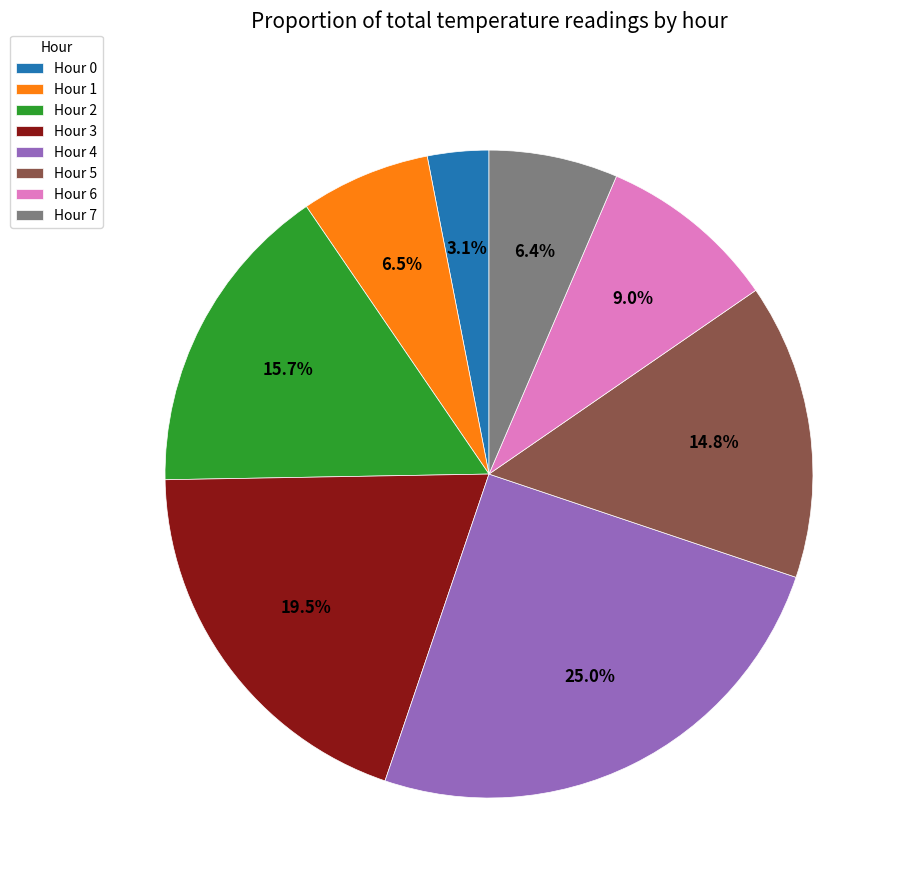

Is it true that Hour 0 is 18% of the pie?

False